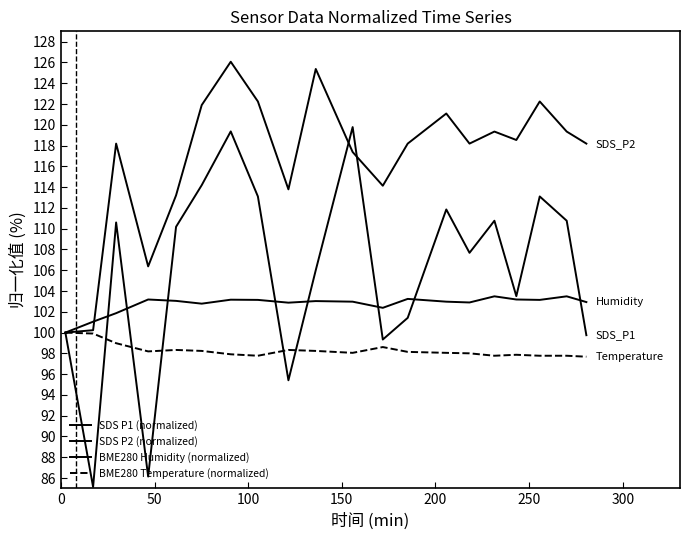

Is this an area chart (filled region under the line)?

No